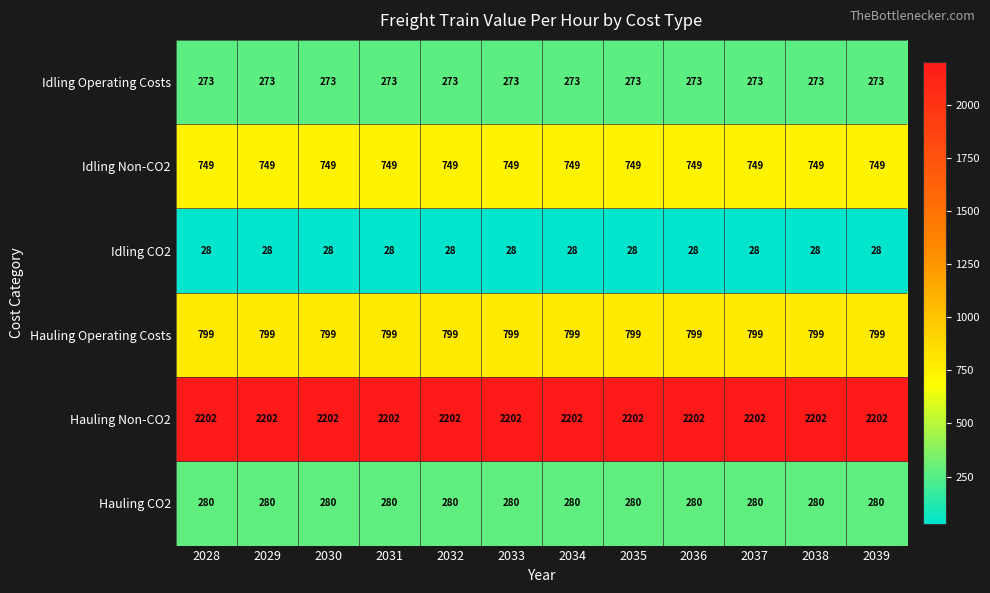

The Idling Non-CO2 series shows 418 at 2031. True or false?

False